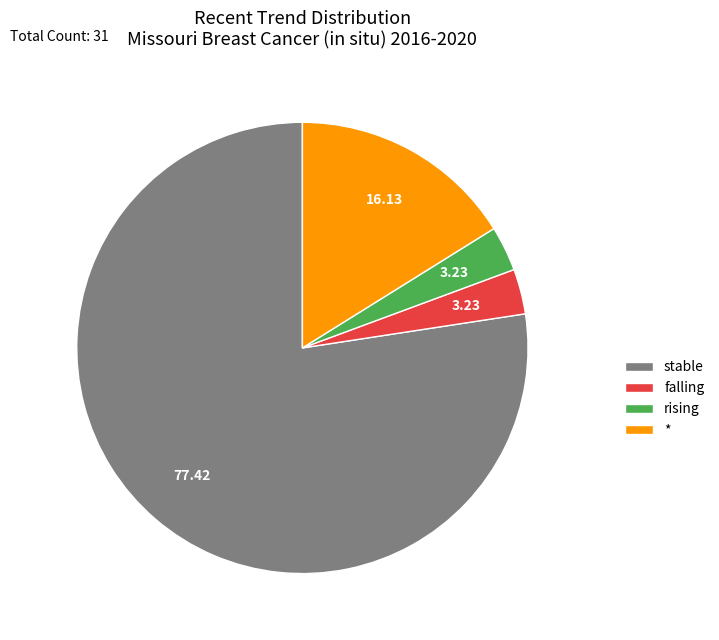

What is the largest slice in the pie chart?

stable